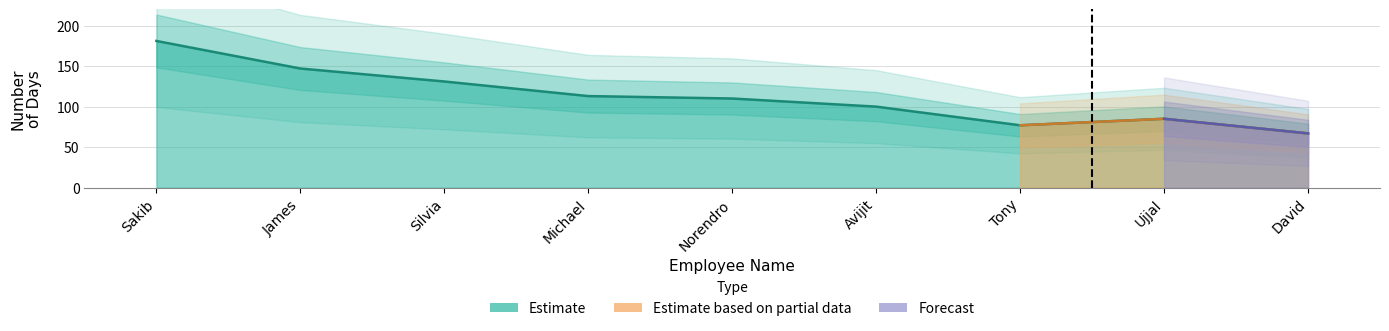

Read the value at David, to the nearest 5.

65